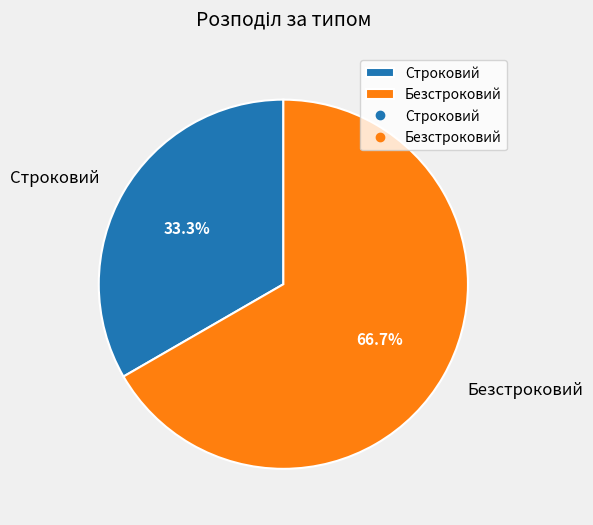

What is the ratio of the value at Безстроковий to the value at Строковий?

2.0